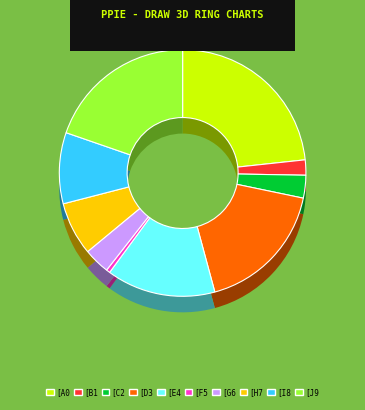

The Изборът (Геритсън) slice represents 14% of the pie. True or false?

False